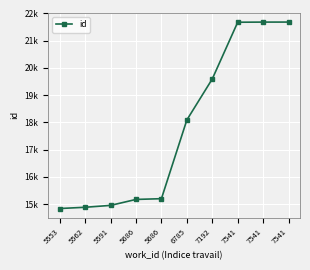

Does the chart have visible grid lines?

Yes